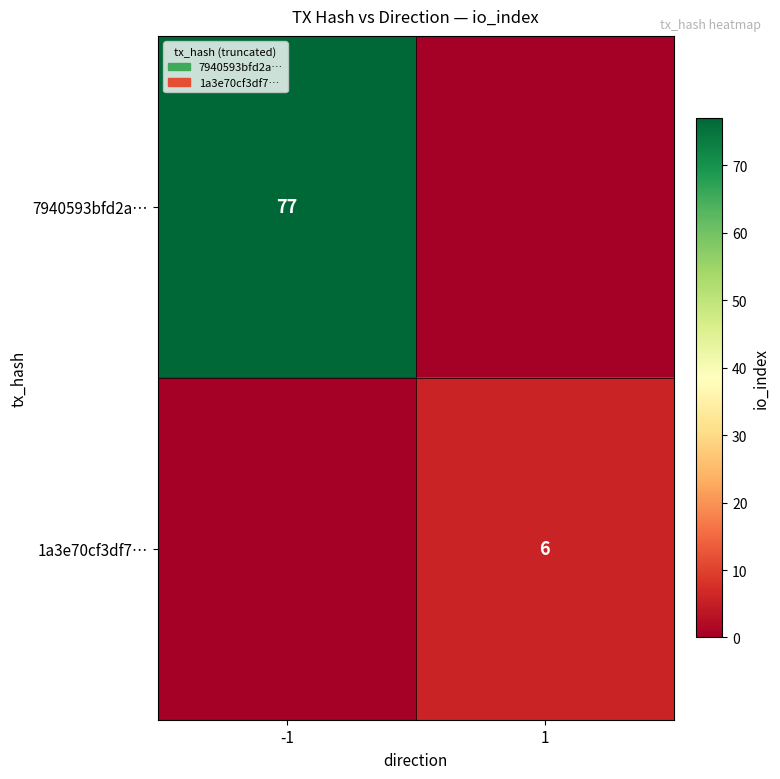

At how many categories does at least one series exceed 32?

1